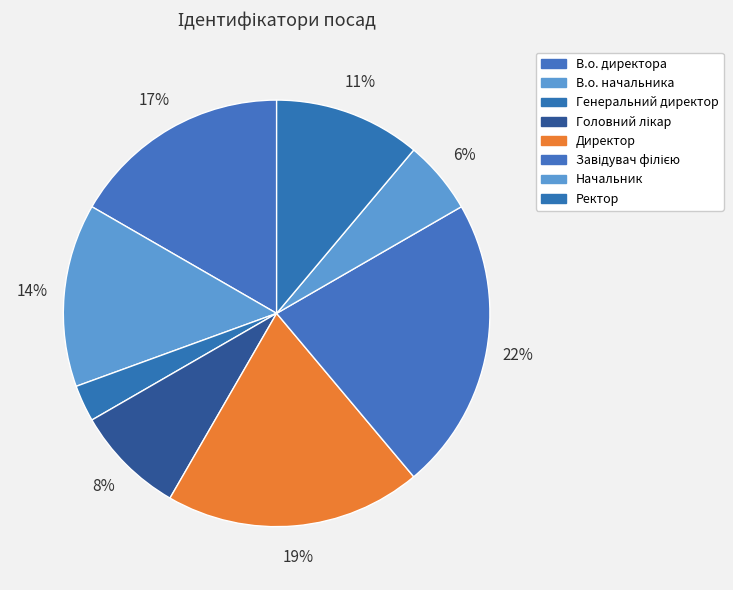

How many segments does this pie chart have?

8